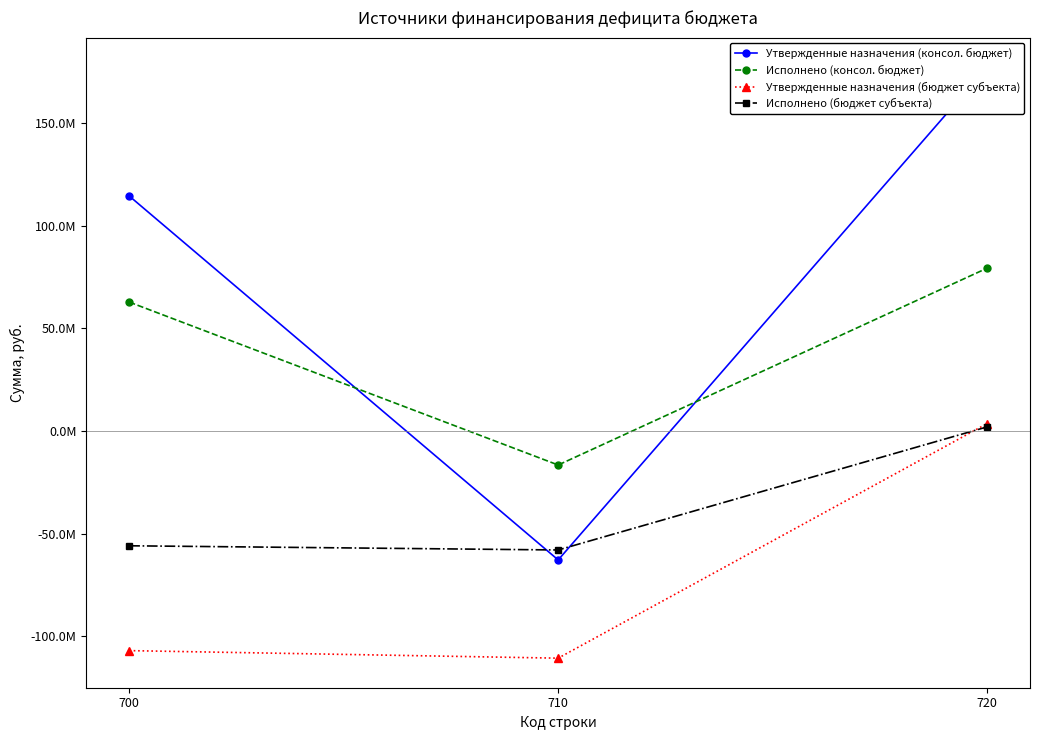

Rank the categories by Утвержденные назначения (консол. бюджет) value from highest to lowest.

720, 700, 710